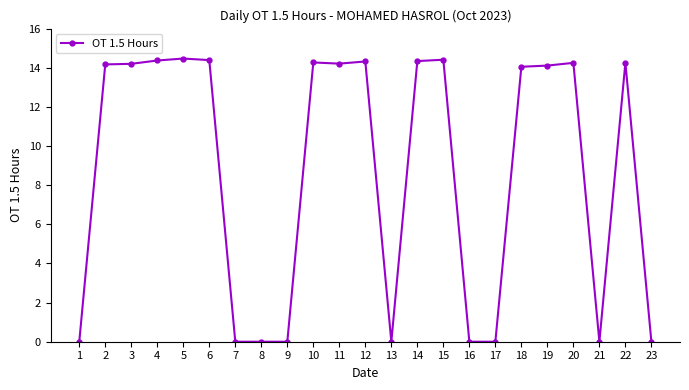

What is the difference between the maximum and minimum values?

14.5